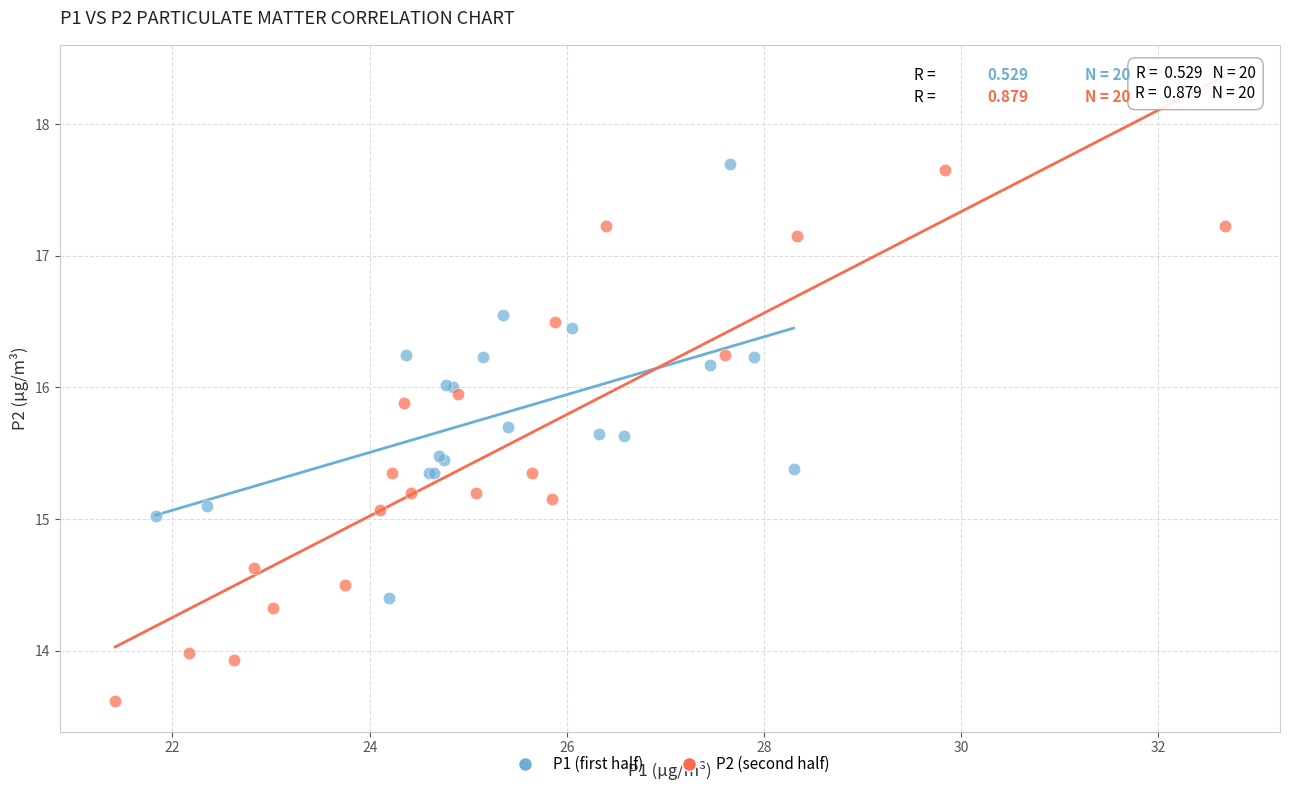

Which series has the widest spread of Y values?

P2 (second half)